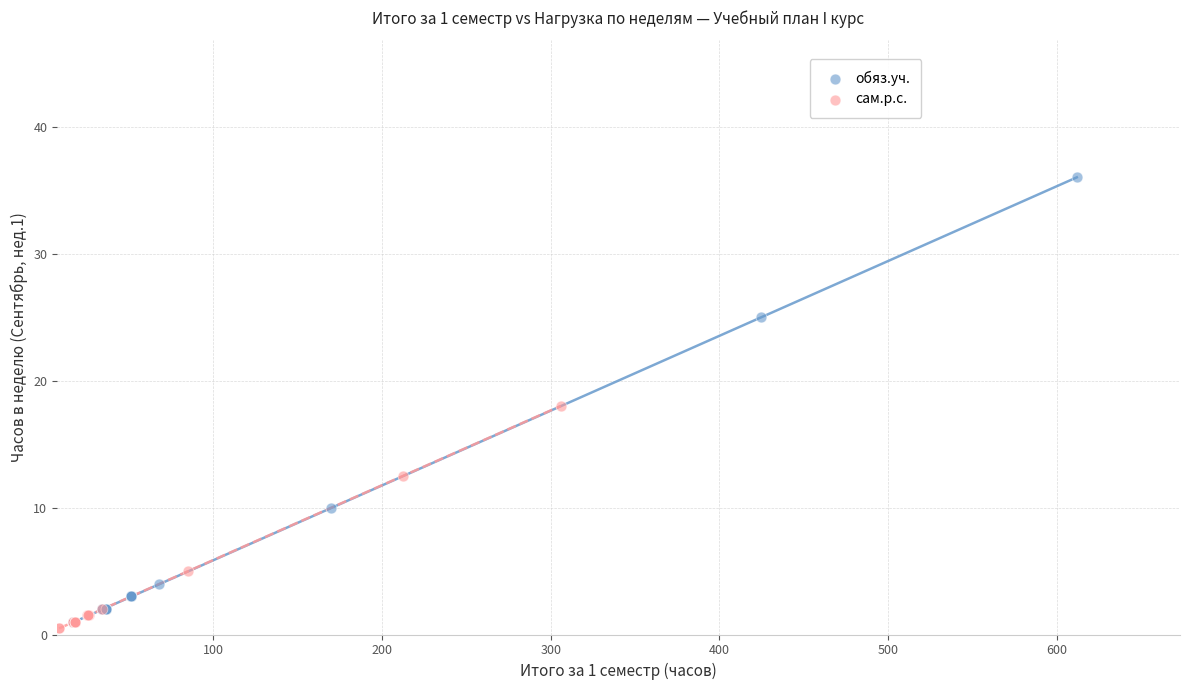

Which series reaches the maximum Y coordinate?

обяз.уч.